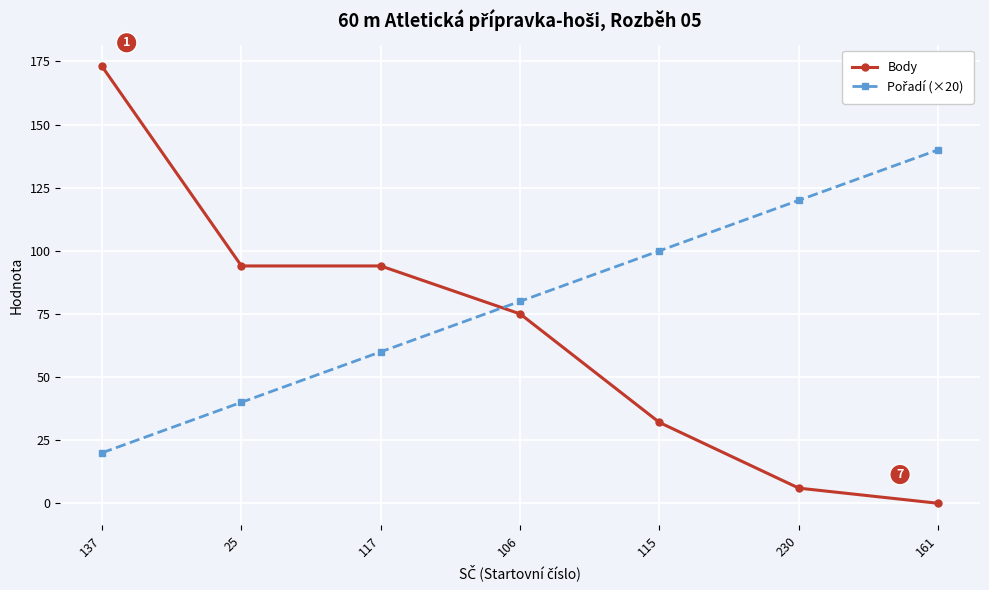

What is the maximum value shown in the chart?

173